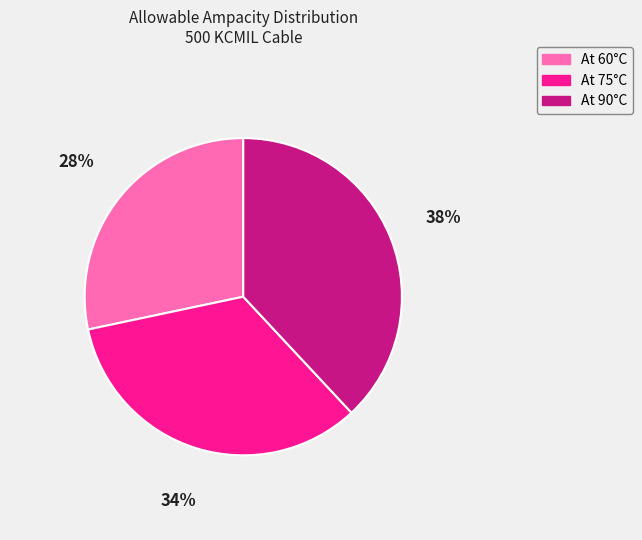

Is there any slice that represents more than half of the pie?

No